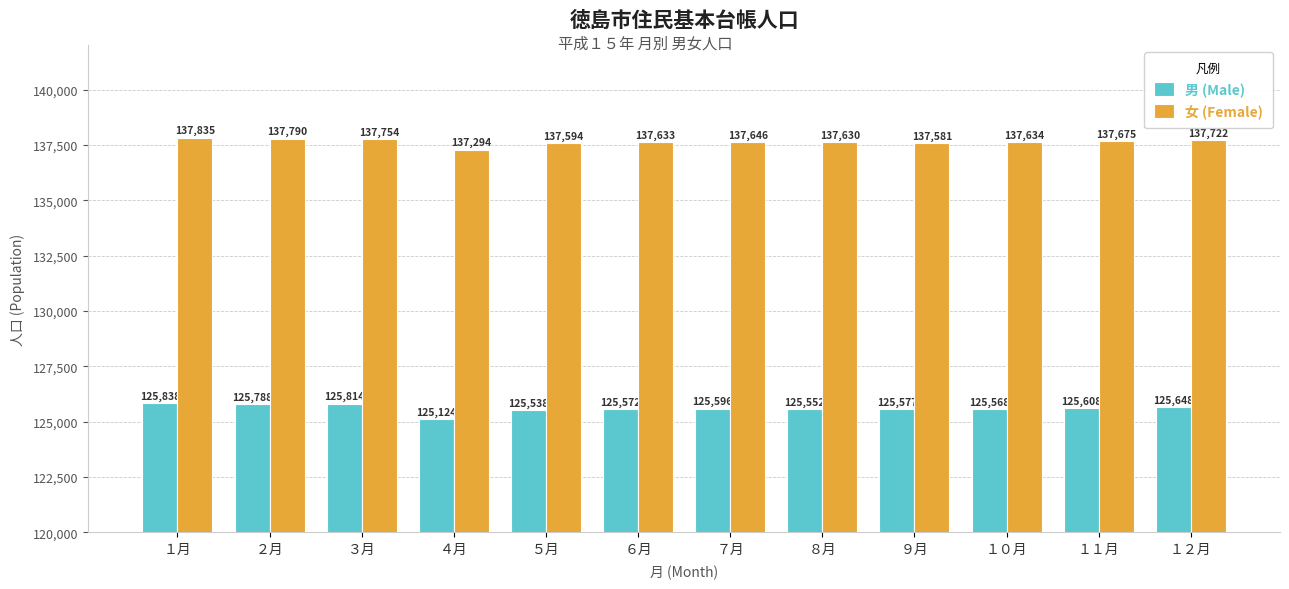

How many values in the 男 (Male) series are below 125596?

6